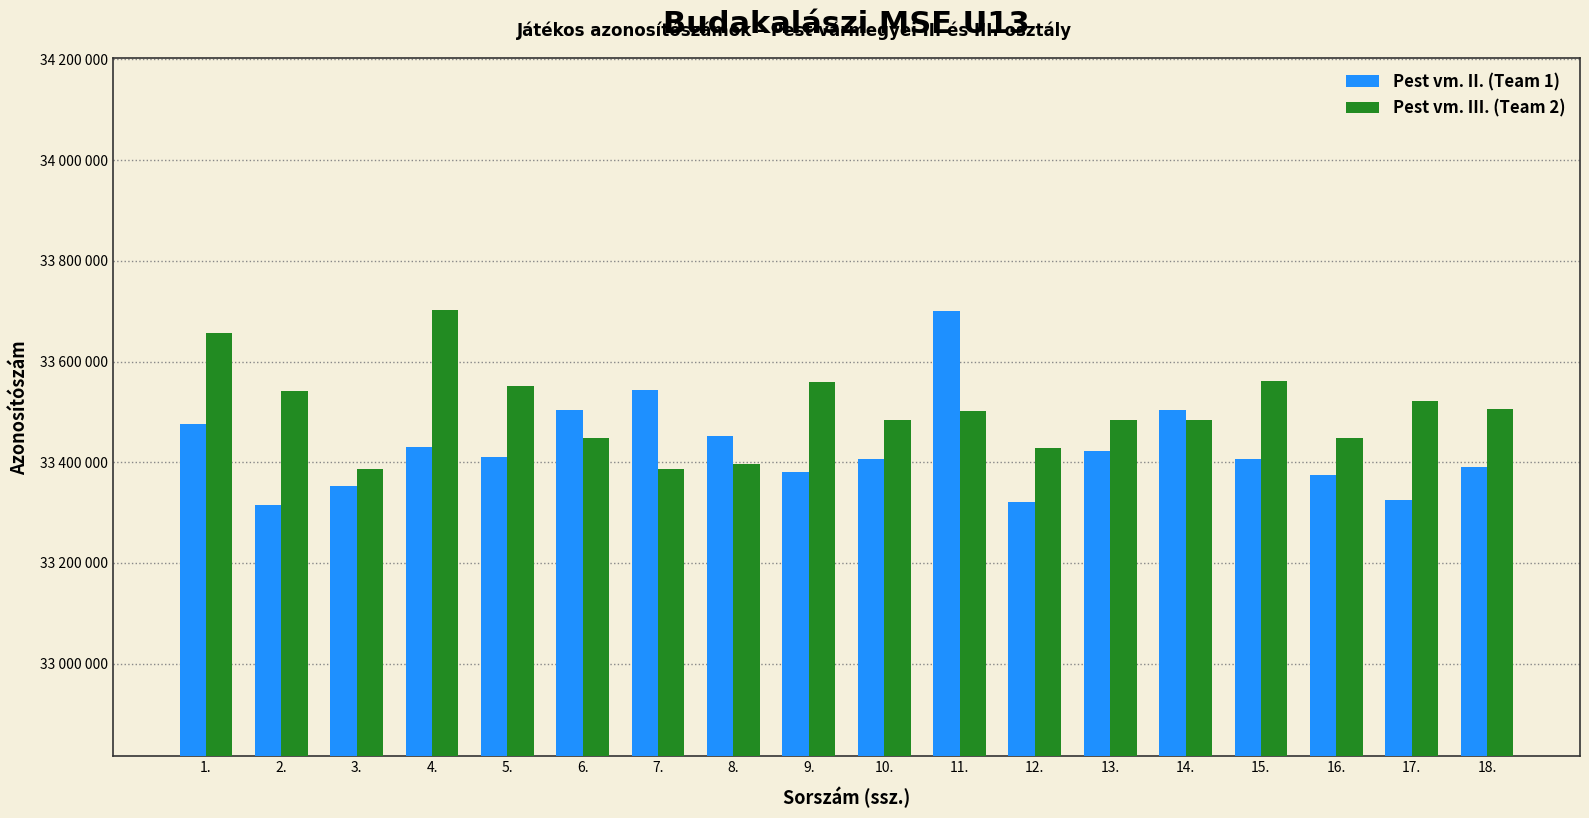

The value of Pest vm. III. (Team 2) at 14. is 33484170. True or false?

True